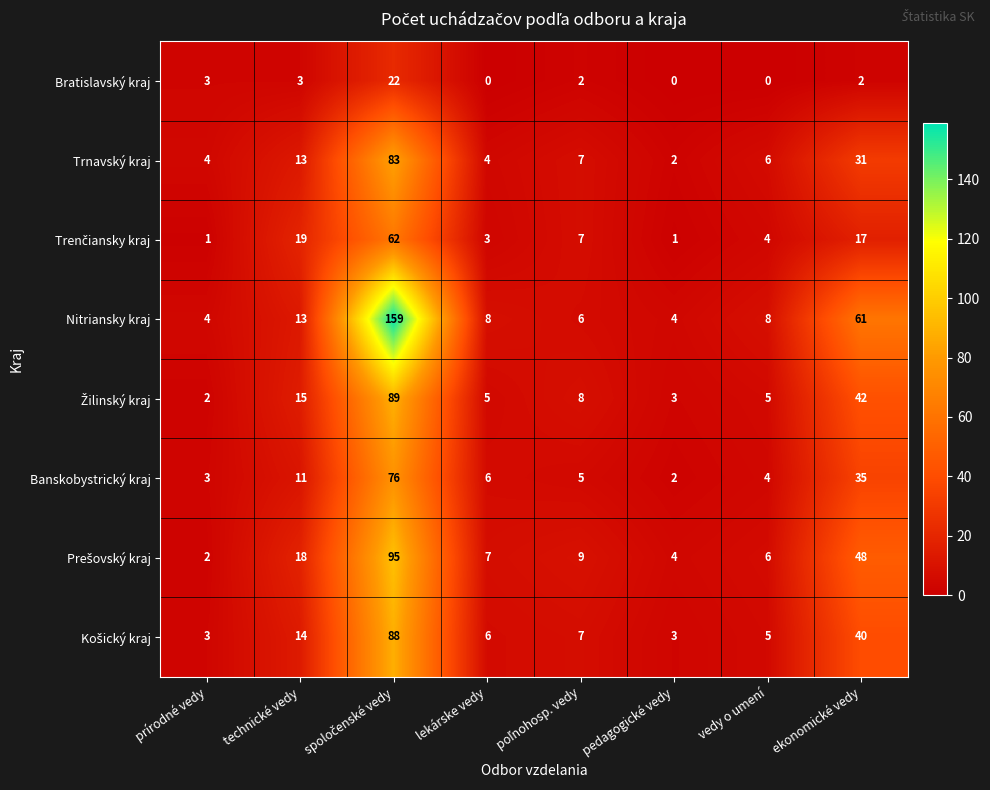

At which label does Banskobystrický kraj first exceed 6?

technické vedy